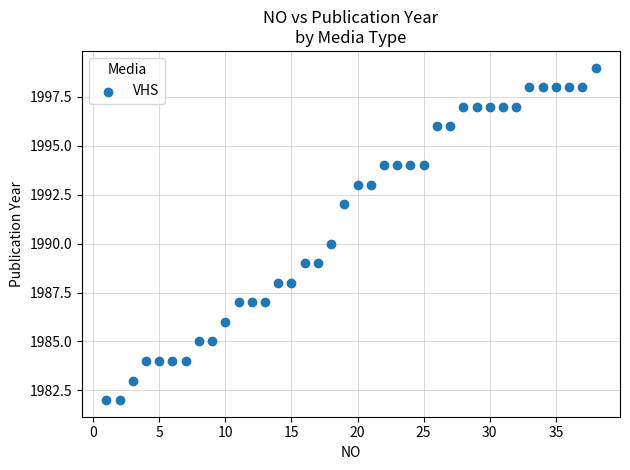

What is the range of X values (max minus min)?

37